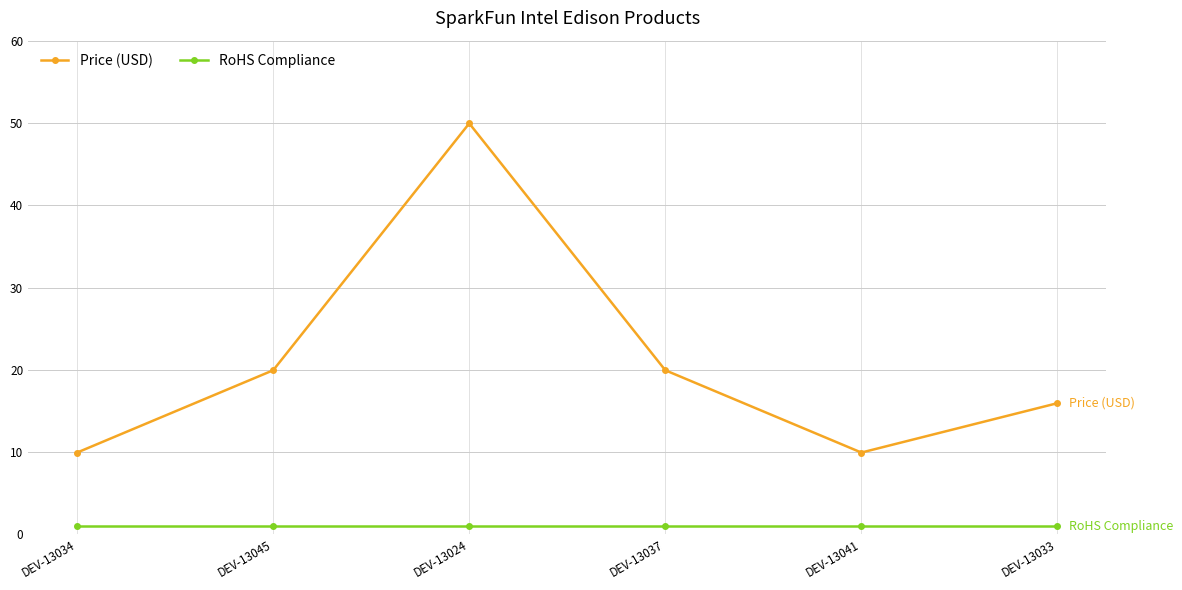

What is the label of the 5th point from the right?

DEV-13045